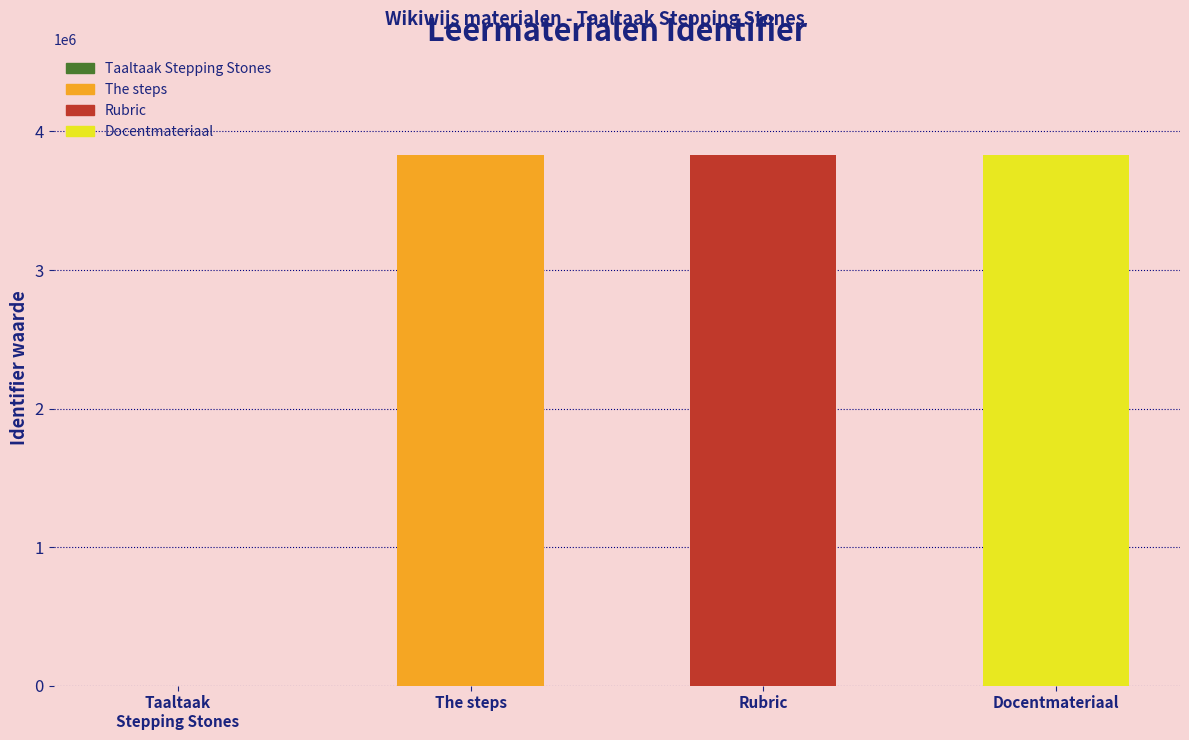

What is the label of the 2nd bar from the right?

Rubric